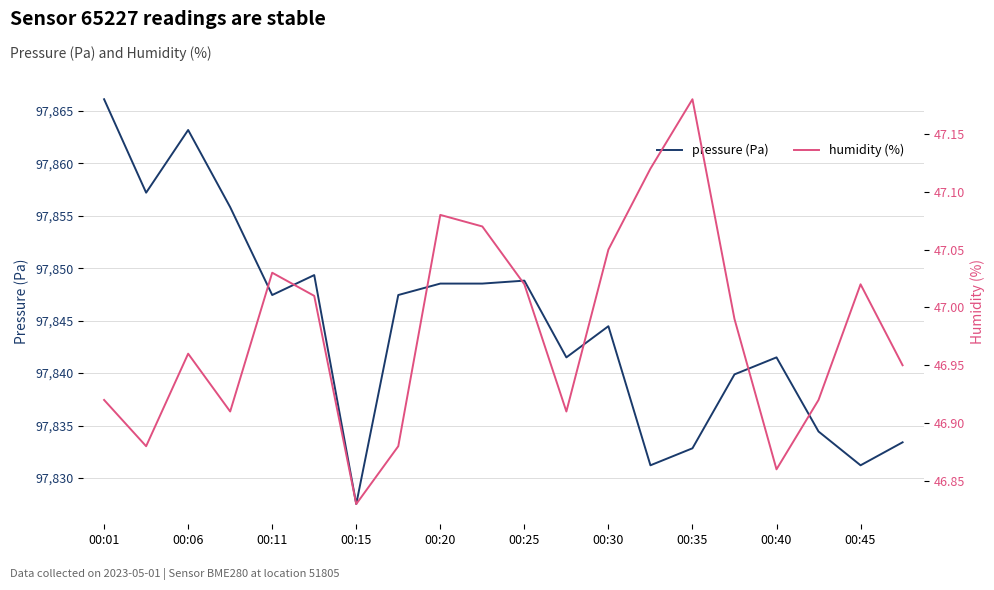

The value of pressure (Pa) at 00:20 is 97848.5. True or false?

True